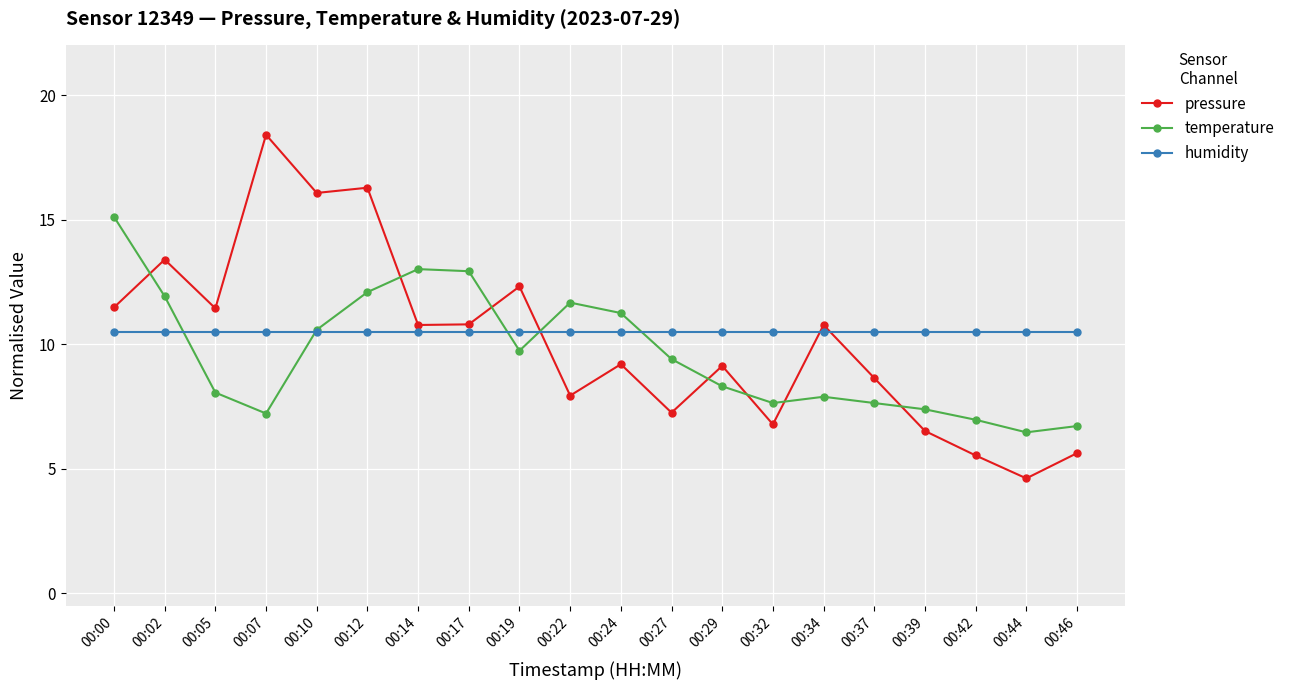

List the series in order of their peak value, lowest first.

humidity, temperature, pressure